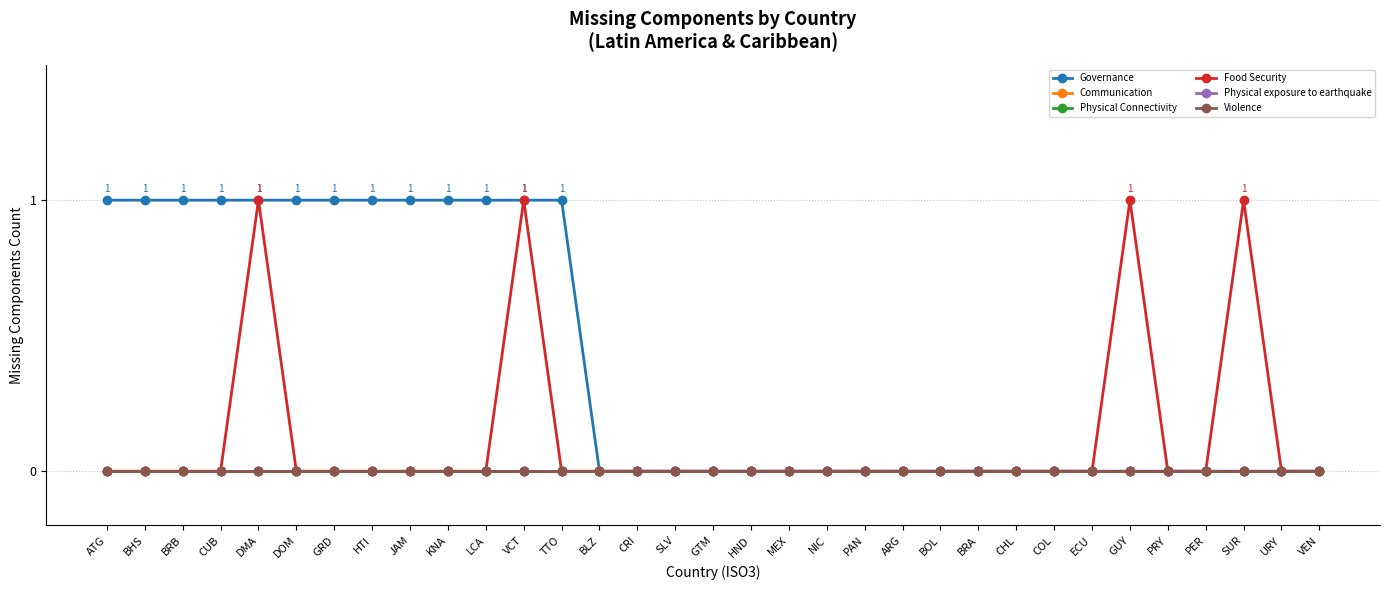

Where is Physical Connectivity nearest to the value 0?

ATG